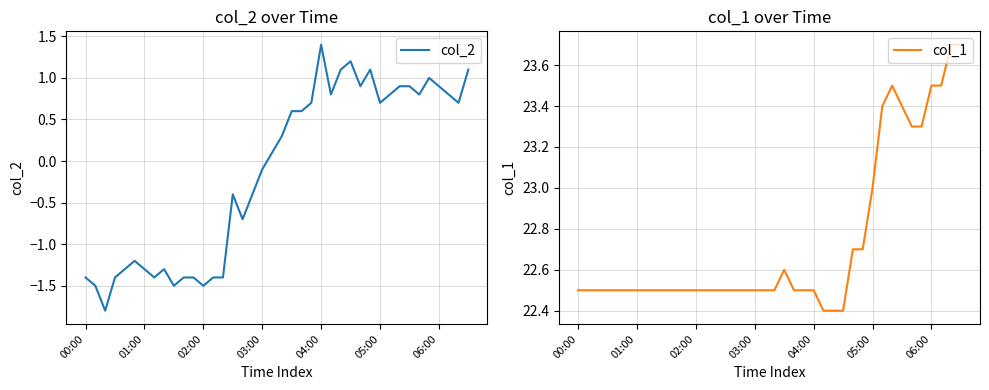

How many distinct data groups are displayed?

2